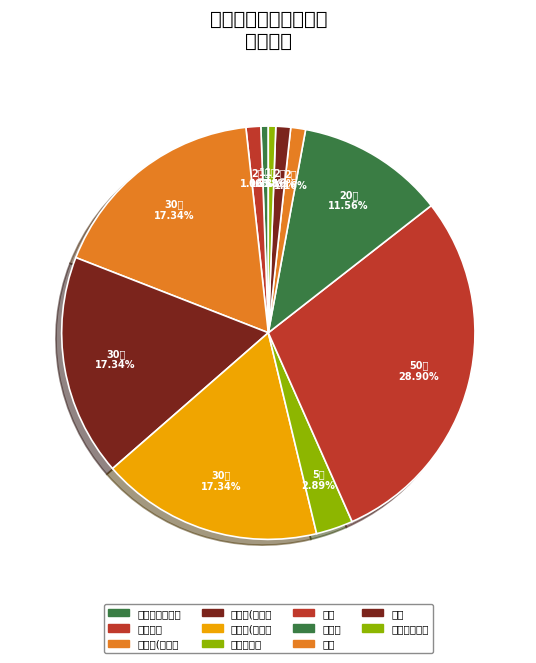

To the nearest percent, what is the combined percentage of 人体穴位模型 and 耳膜?

2%